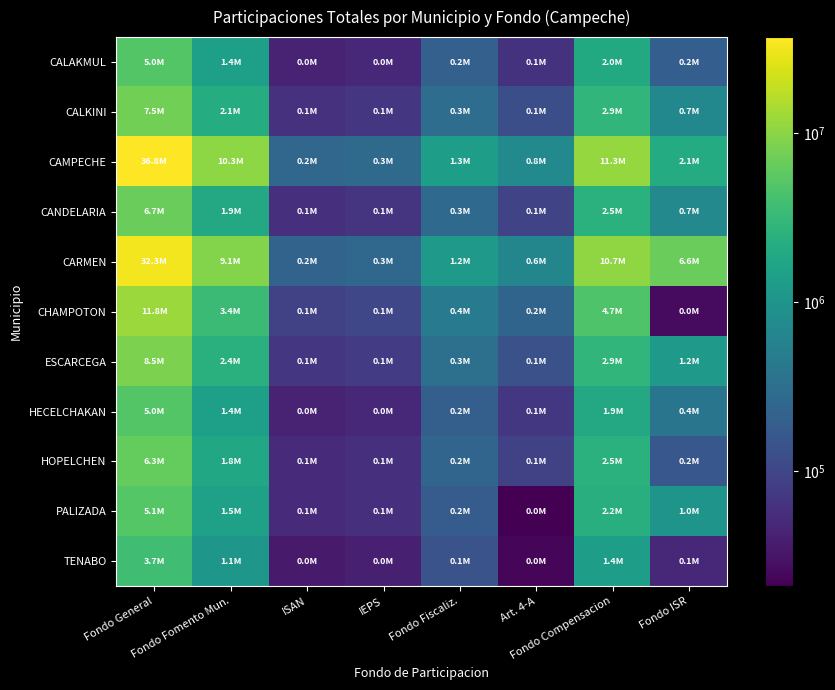

Reading left to right, extract all data points from this chart.

CALAKMUL: Fondo General=5001247.3	Fondo Fomento Mun.=1440158.3	ISAN=43924.3	IEPS=49389.6	Fondo Fiscaliz.=206986.1	Art. 4-A=62661.2	Fondo Compensacion=1961742.5	Fondo ISR=196840.0
CALKINI: Fondo General=7483393.8	Fondo Fomento Mun.=2136342.9	ISAN=60467.7	IEPS=67991.3	Fondo Fiscaliz.=302971.7	Art. 4-A=127440.0	Fondo Compensacion=2865097.0	Fondo ISR=688542.0
CAMPECHE: Fondo General=36757853.6	Fondo Fomento Mun.=10312960.8	ISAN=245904.2	IEPS=276500.5	Fondo Fiscaliz.=1322654.0	Art. 4-A=758212.2	Fondo Compensacion=11260003.3	Fondo ISR=2069787.0
CANDELARIA: Fondo General=6685462.3	Fondo Fomento Mun.=1918258.0	ISAN=56767.3	IEPS=63830.5	Fondo Fiscaliz.=269475.5	Art. 4-A=96295.2	Fondo Compensacion=2505902.5	Fondo ISR=696966.0
CARMEN: Fondo General=32288606.9	Fondo Fomento Mun.=9096468.2	ISAN=226596.0	IEPS=254789.9	Fondo Fiscaliz.=1202874.6	Art. 4-A=644884.0	Fondo Compensacion=10731357.0	Fondo ISR=6585703.0
CHAMPOTON: Fondo General=11839322.4	Fondo Fomento Mun.=3364576.4	ISAN=91338.2	IEPS=102702.9	Fondo Fiscaliz.=439412.7	Art. 4-A=231776.9	Fondo Compensacion=4708662.4	Fondo ISR=25960.0
ESCARCEGA: Fondo General=8531657.5	Fondo Fomento Mun.=2435212.5	ISAN=68828.6	IEPS=77392.5	Fondo Fiscaliz.=326634.0	Art. 4-A=135323.6	Fondo Compensacion=2862845.5	Fondo ISR=1179898.0
HECELCHAKAN: Fondo General=4995757.1	Fondo Fomento Mun.=1433949.3	ISAN=42566.3	IEPS=47862.6	Fondo Fiscaliz.=198578.4	Art. 4-A=69883.3	Fondo Compensacion=1874404.4	Fondo ISR=379803.0
HOPELCHEN: Fondo General=6339918.5	Fondo Fomento Mun.=1816862.8	ISAN=53196.9	IEPS=59815.9	Fondo Fiscaliz.=236981.8	Art. 4-A=90540.4	Fondo Compensacion=2499830.8	Fondo ISR=157769.0
PALIZADA: Fondo General=5129696.7	Fondo Fomento Mun.=1499214.5	ISAN=51297.8	IEPS=57680.5	Fondo Fiscaliz.=184524.9	Art. 4-A=20944.1	Fondo Compensacion=2238900.1	Fondo ISR=990628.0
TENABO: Fondo General=3748931.9	Fondo Fomento Mun.=1091896.6	ISAN=36422.2	IEPS=40953.9	Fondo Fiscaliz.=140758.4	Art. 4-A=24210.6	Fondo Compensacion=1351345.3	Fondo ISR=50021.0